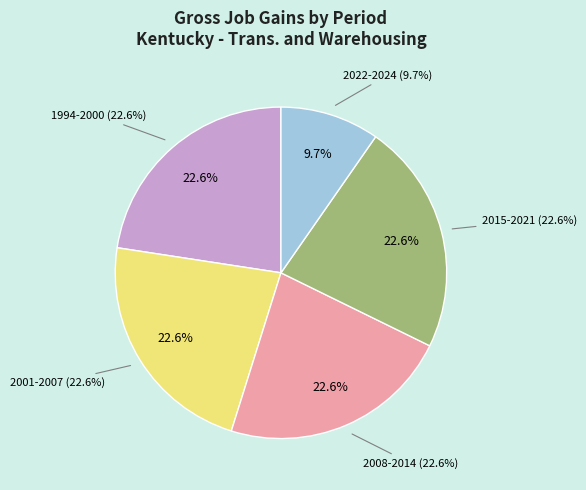

Does any single category account for the majority?

No